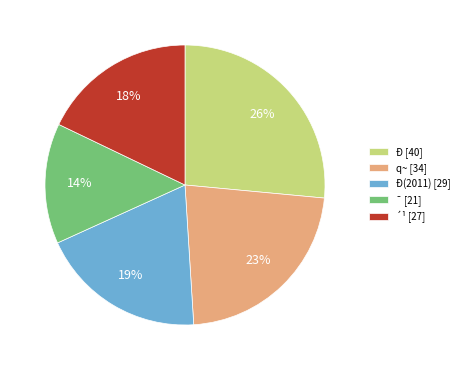

Between Ð [40] and Ð(2011) [29], which is larger?

Ð [40]